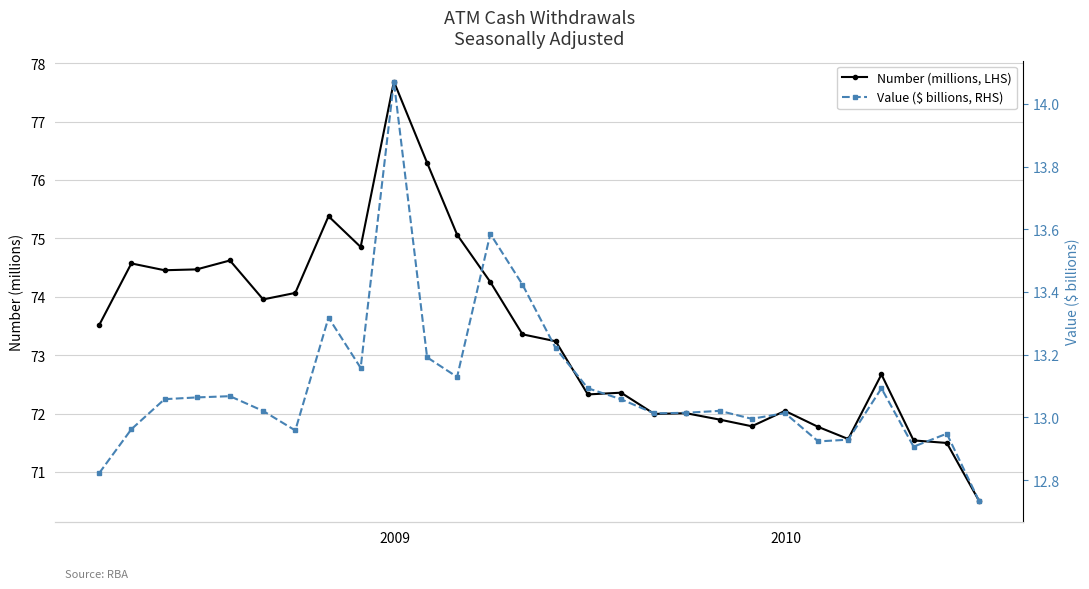

How many distinct data groups are displayed?

2